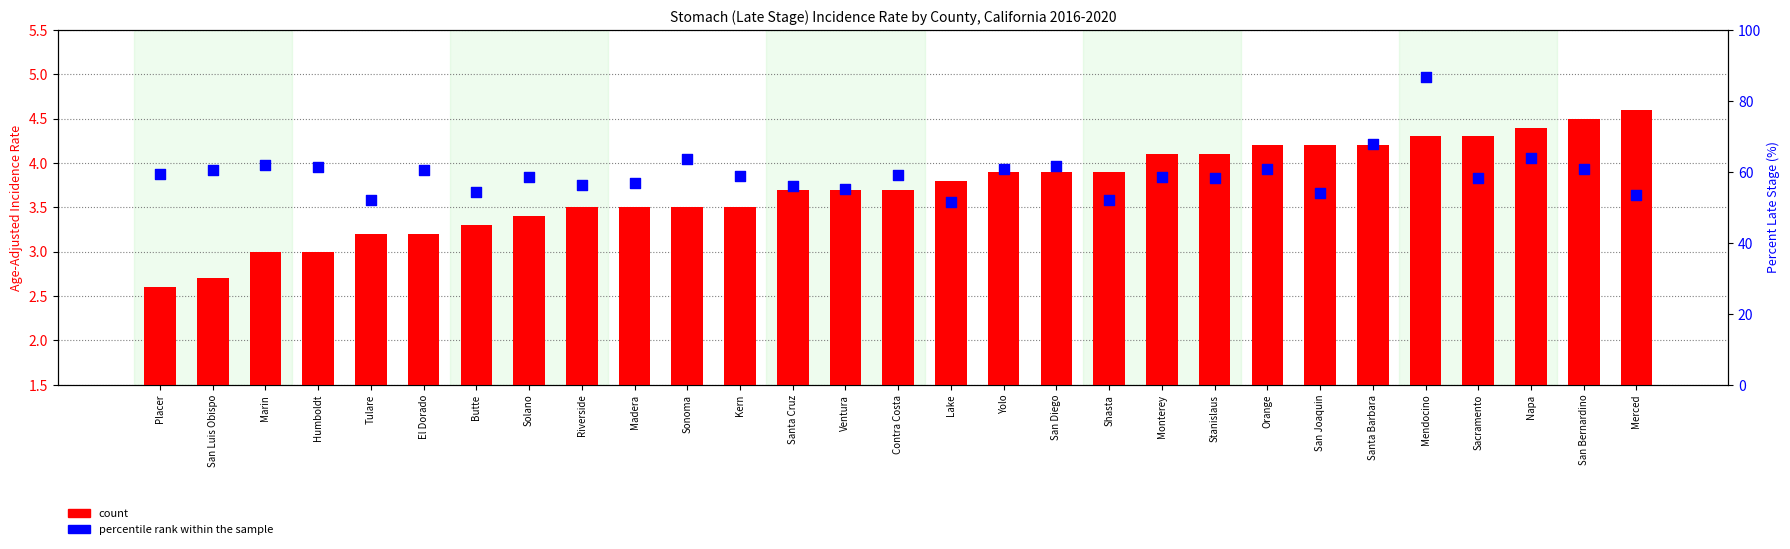

Is the value of percentile rank within the sample at San Joaquin greater than the value of count at San Luis Obispo?

Yes